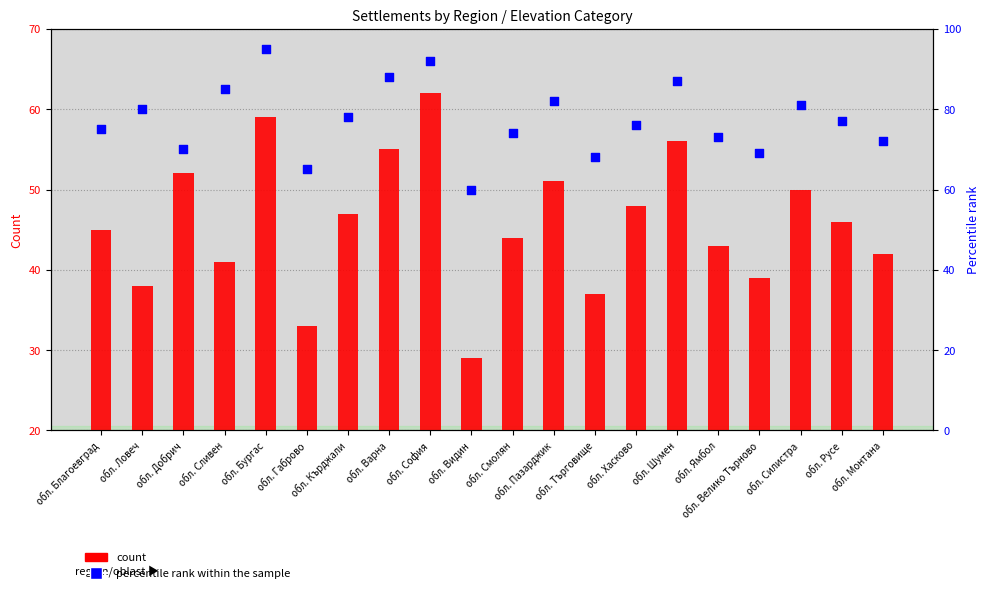

Which series has the widest spread of Y values?

percentile rank within the sample